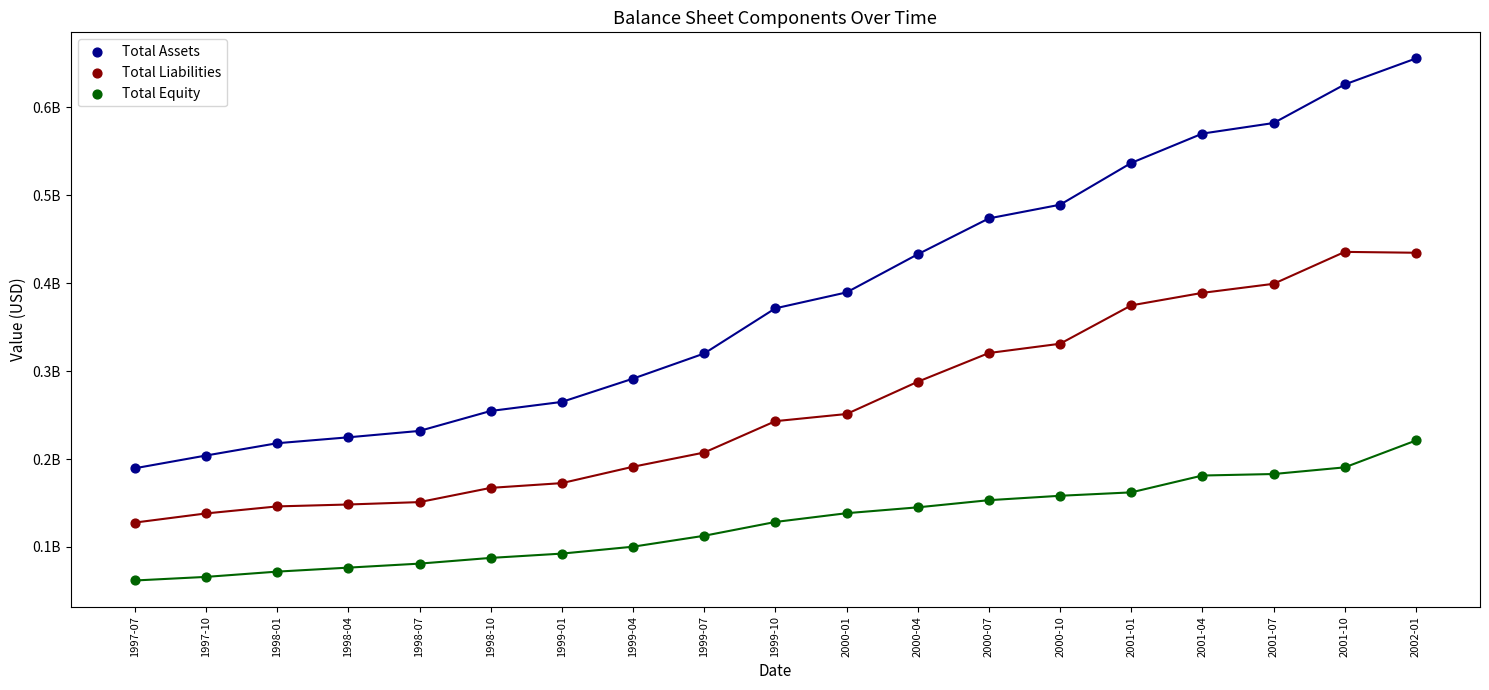

What are all the series names shown in the legend?

Total Assets, Total Liabilities, Total Equity